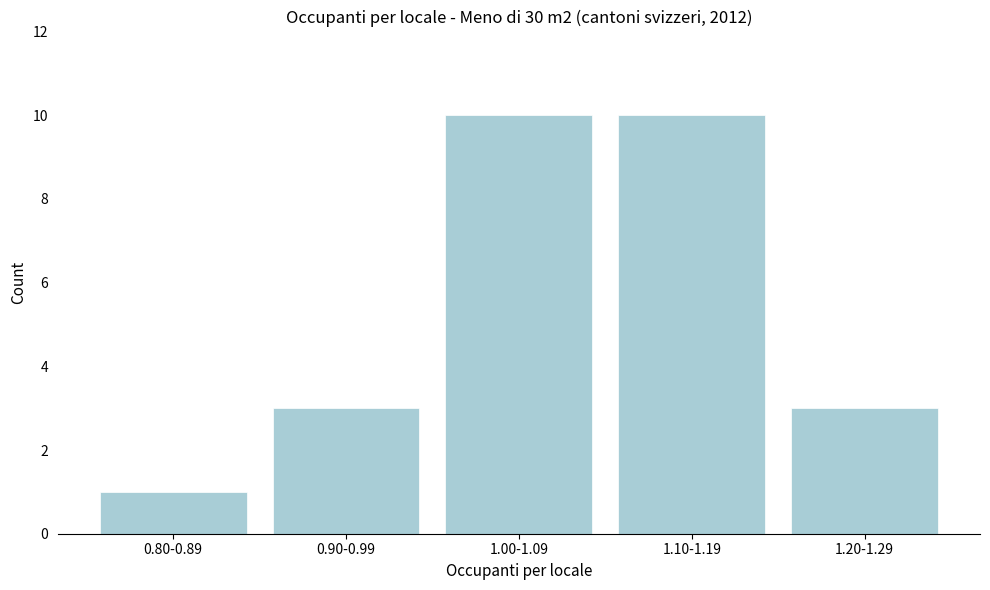

Reading left to right, list all the values displayed in this chart.

1	3	10	10	3